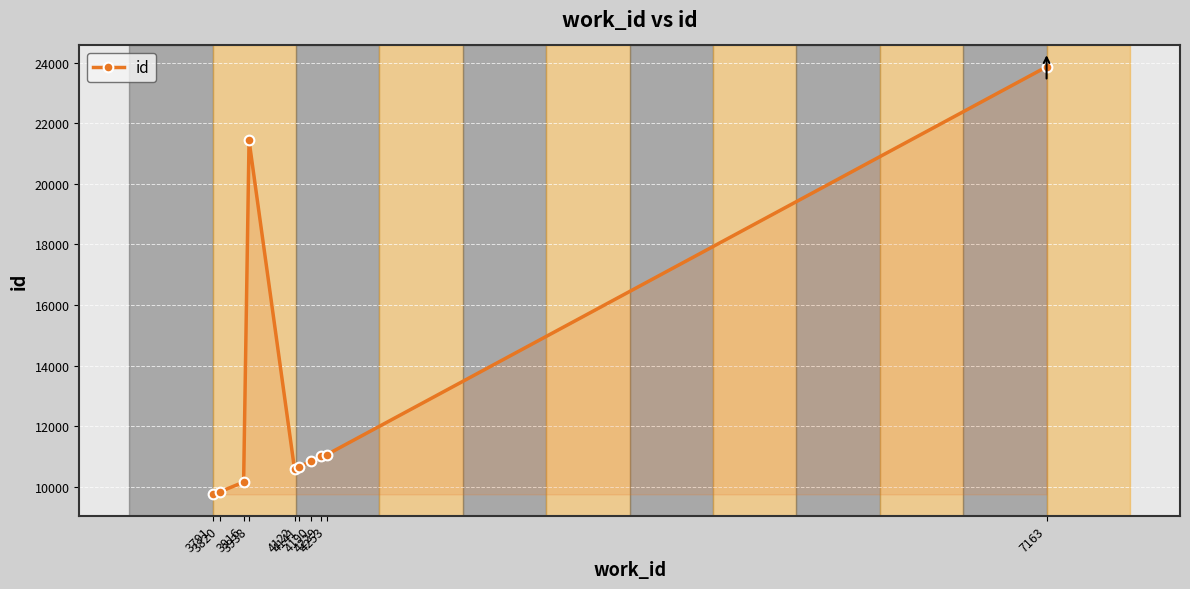

How many lines are shown in the chart?

1